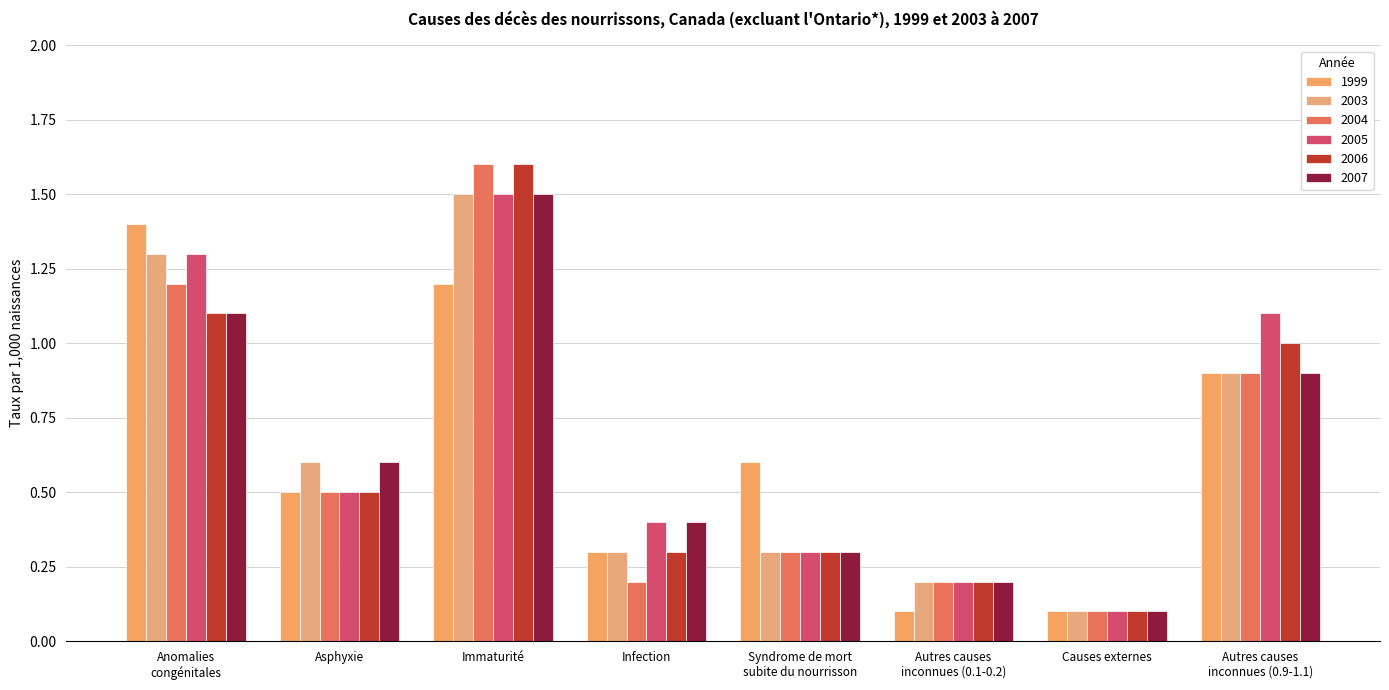

Reading left to right, extract all data points from this chart.

1999: Anomalies
congénitales=1.4	Asphyxie=0.5	Immaturité=1.2	Infection=0.3	Syndrome de mort
subite du nourrisson=0.6	Autres causes
inconnues (0.1-0.2)=0.1	Causes externes=0.1	Autres causes
inconnues (0.9-1.1)=0.9
2003: Anomalies
congénitales=1.3	Asphyxie=0.6	Immaturité=1.5	Infection=0.3	Syndrome de mort
subite du nourrisson=0.3	Autres causes
inconnues (0.1-0.2)=0.2	Causes externes=0.1	Autres causes
inconnues (0.9-1.1)=0.9
2004: Anomalies
congénitales=1.2	Asphyxie=0.5	Immaturité=1.6	Infection=0.2	Syndrome de mort
subite du nourrisson=0.3	Autres causes
inconnues (0.1-0.2)=0.2	Causes externes=0.1	Autres causes
inconnues (0.9-1.1)=0.9
2005: Anomalies
congénitales=1.3	Asphyxie=0.5	Immaturité=1.5	Infection=0.4	Syndrome de mort
subite du nourrisson=0.3	Autres causes
inconnues (0.1-0.2)=0.2	Causes externes=0.1	Autres causes
inconnues (0.9-1.1)=1.1
2006: Anomalies
congénitales=1.1	Asphyxie=0.5	Immaturité=1.6	Infection=0.3	Syndrome de mort
subite du nourrisson=0.3	Autres causes
inconnues (0.1-0.2)=0.2	Causes externes=0.1	Autres causes
inconnues (0.9-1.1)=1.0
2007: Anomalies
congénitales=1.1	Asphyxie=0.6	Immaturité=1.5	Infection=0.4	Syndrome de mort
subite du nourrisson=0.3	Autres causes
inconnues (0.1-0.2)=0.2	Causes externes=0.1	Autres causes
inconnues (0.9-1.1)=0.9